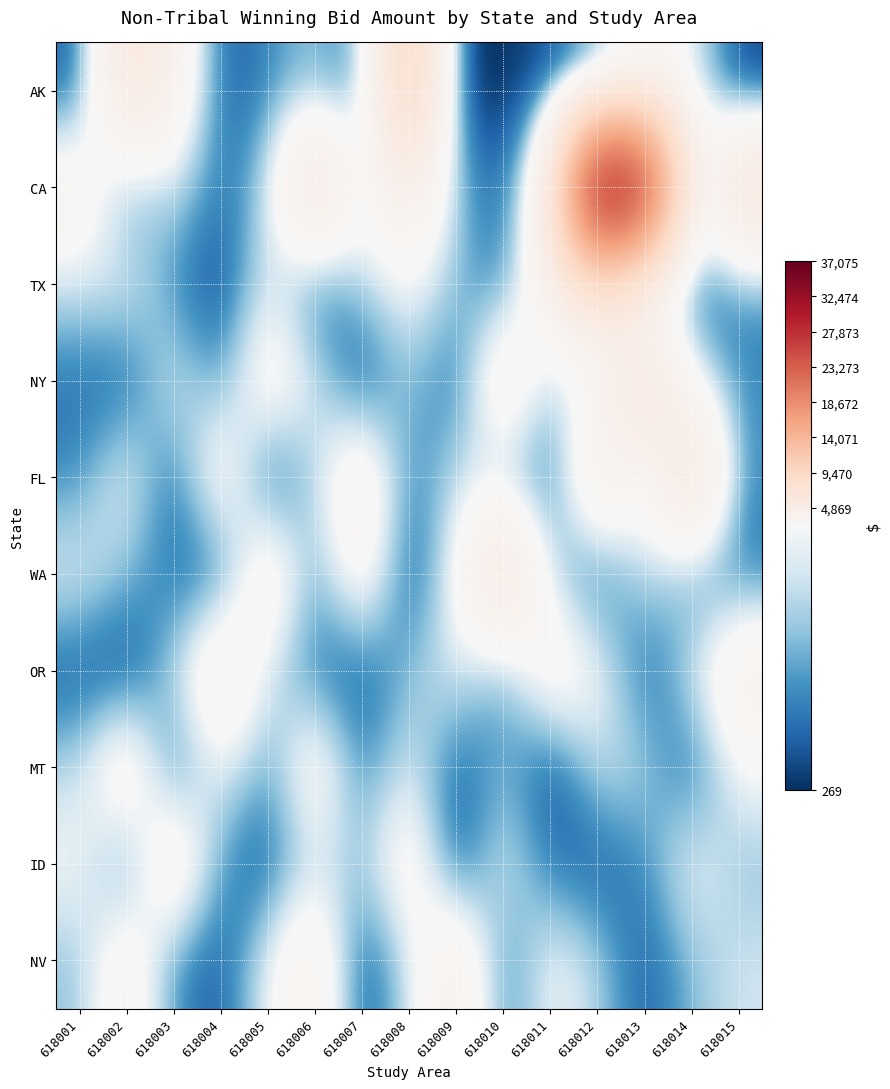

Reading left to right, extract all data points from this chart.

AK: 618001=537.3	618002=6716.5	618003=4298.6	618004=537.3	618005=1074.6	618006=1612.0	618007=806.0	618008=11283.7	618009=268.7	618010=268.7	618011=537.3	618012=537.3	618013=2686.6	618014=2417.9	618015=268.7
CA: 618001=3761.2	618002=1074.6	618003=2149.3	618004=806.0	618005=1880.6	618006=7253.8	618007=2417.9	618008=5104.5	618009=1612.0	618010=537.3	618011=4567.2	618012=37075.1	618013=31164.6	618014=1880.6	618015=7522.5
TX: 618001=2149.3	618002=2417.9	618003=1074.6	618004=268.7	618005=2417.9	618006=537.3	618007=1880.6	618008=2686.6	618009=1612.0	618010=806.0	618011=4298.6	618012=6716.5	618013=2149.3	618014=537.3	618015=1074.6
NY: 618001=806.0	618002=537.3	618003=2417.9	618004=1074.6	618005=3761.2	618006=2149.3	618007=268.7	618008=1880.6	618009=537.3	618010=4567.2	618011=1612.0	618012=2686.6	618013=7253.8	618014=2417.9	618015=1074.6
FL: 618001=1074.6	618002=2686.6	618003=537.3	618004=3761.2	618005=268.7	618006=1880.6	618007=4298.6	618008=806.0	618009=2149.3	618010=1612.0	618011=537.3	618012=5104.5	618013=2417.9	618014=7522.5	618015=1074.6
WA: 618001=2417.9	618002=1612.0	618003=806.0	618004=537.3	618005=4298.6	618006=1074.6	618007=3761.2	618008=268.7	618009=2686.6	618010=7253.8	618011=1880.6	618012=537.3	618013=2149.3	618014=1074.6	618015=806.0
OR: 618001=537.3	618002=268.7	618003=1880.6	618004=4567.2	618005=2149.3	618006=806.0	618007=537.3	618008=1612.0	618009=2417.9	618010=1074.6	618011=3761.2	618012=2686.6	618013=537.3	618014=2149.3	618015=4298.6
MT: 618001=1880.6	618002=4298.6	618003=537.3	618004=2686.6	618005=1074.6	618006=3761.2	618007=806.0	618008=2417.9	618009=537.3	618010=1612.0	618011=268.7	618012=2149.3	618013=1880.6	618014=537.3	618015=2686.6
ID: 618001=2686.6	618002=806.0	618003=4567.2	618004=1074.6	618005=537.3	618006=2149.3	618007=1612.0	618008=3761.2	618009=268.7	618010=2417.9	618011=806.0	618012=537.3	618013=1074.6	618014=2686.6	618015=1612.0
NV: 618001=1612.0	618002=3761.2	618003=1074.6	618004=537.3	618005=2417.9	618006=4298.6	618007=268.7	618008=2149.3	618009=4567.2	618010=806.0	618011=2686.6	618012=1880.6	618013=537.3	618014=1612.0	618015=2149.3